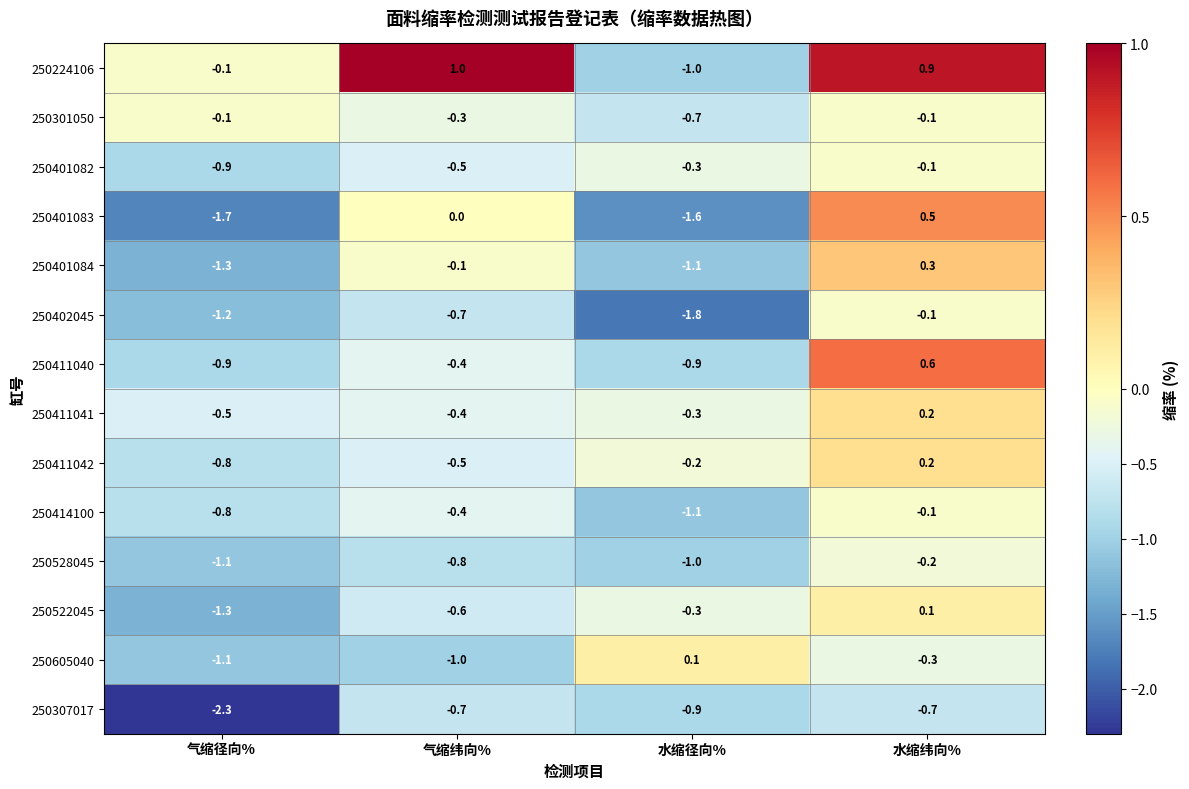

Where is 250224106 nearest to the value 0?

气缩径向%